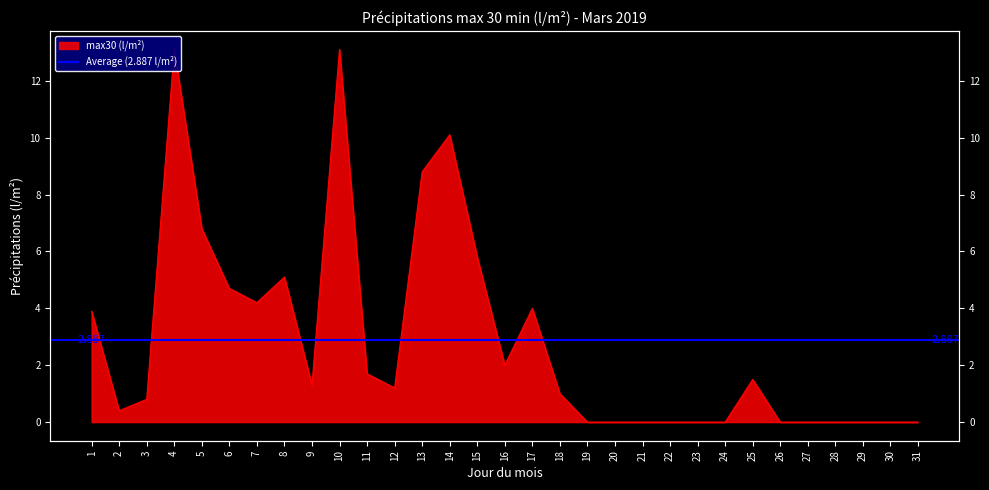

What is the sum of all values?

89.5